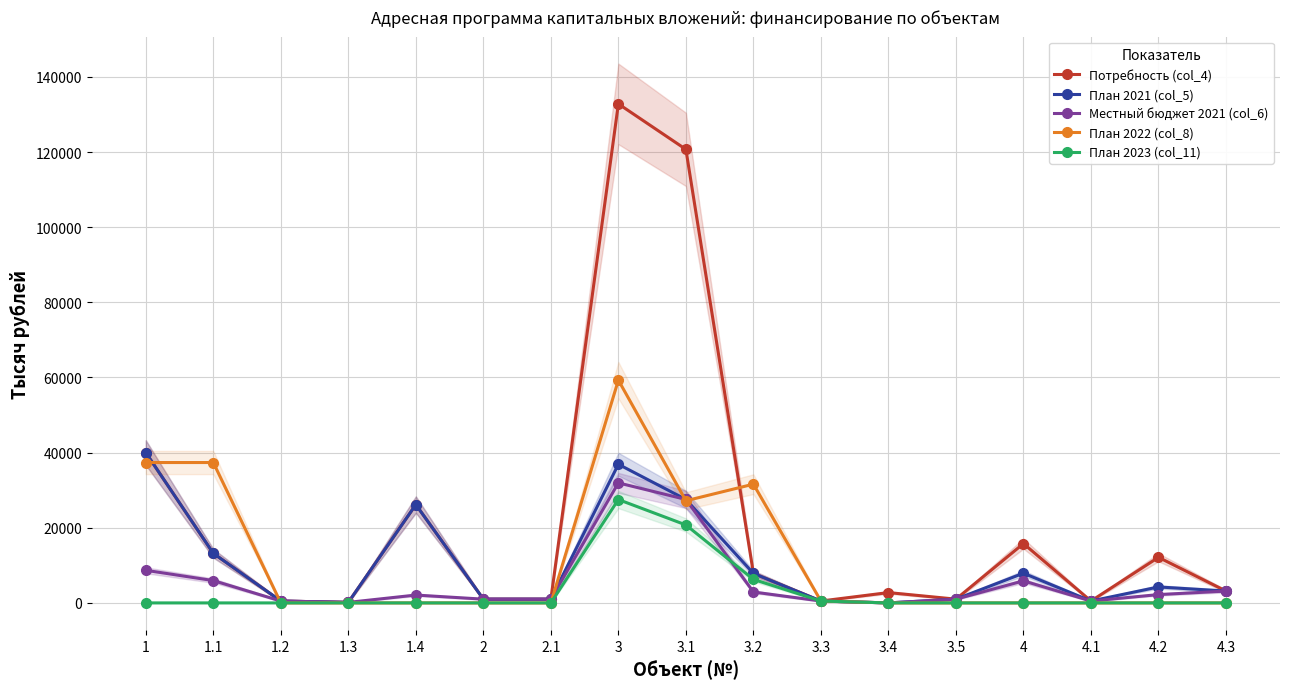

Rank the categories by Потребность (col_4) value from lowest to highest.

1.3, 1.2, 3.3, 4.1, 2, 2.1, 3.5, 3.4, 4.3, 3.2, 4.2, 1.1, 4, 1.4, 1, 3.1, 3